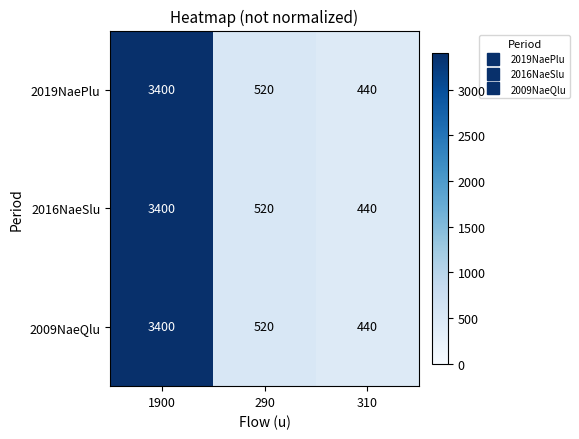

At how many categories does at least one series exceed 2766?

1